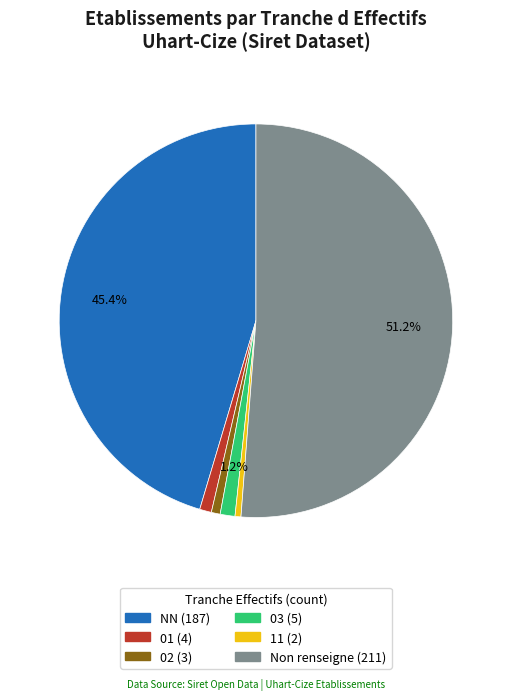

Is there a majority slice in this chart?

Yes